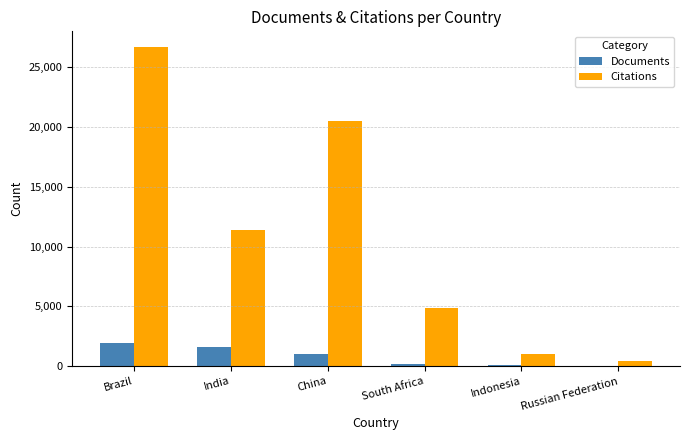

Between South Africa and Indonesia, which series saw the biggest shift?

Citations